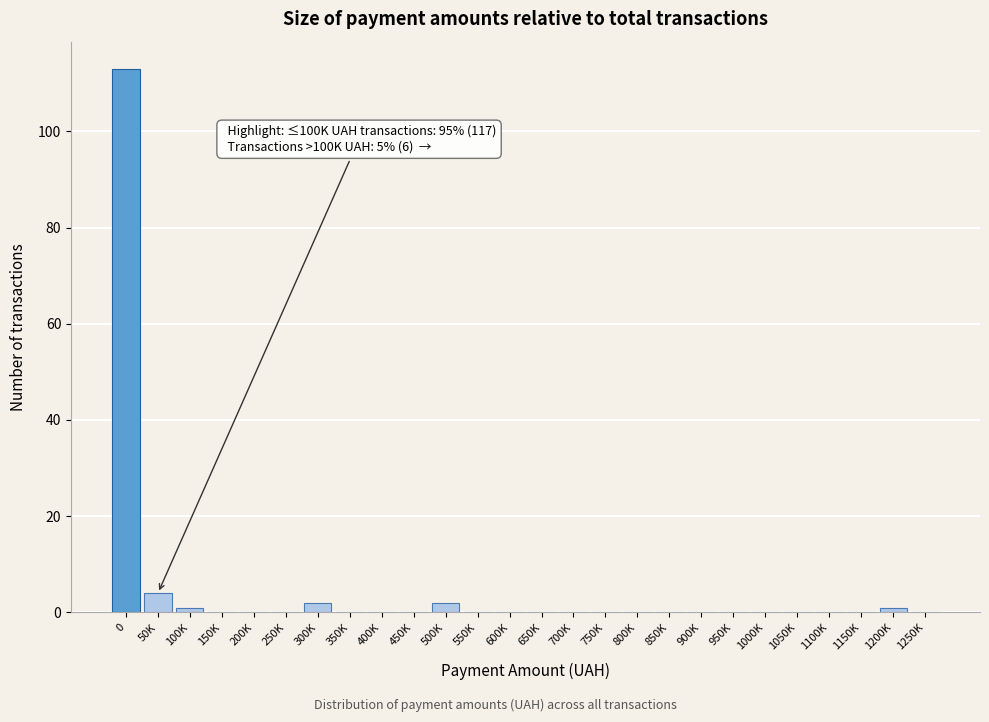

Reading right to left, transcribe all the data shown in this chart.

1250K=0	1200K=1	1150K=0	1100K=0	1050K=0	1000K=0	950K=0	900K=0	850K=0	800K=0	750K=0	700K=0	650K=0	600K=0	550K=0	500K=2	450K=0	400K=0	350K=0	300K=2	250K=0	200K=0	150K=0	100K=1	50K=4	0=113